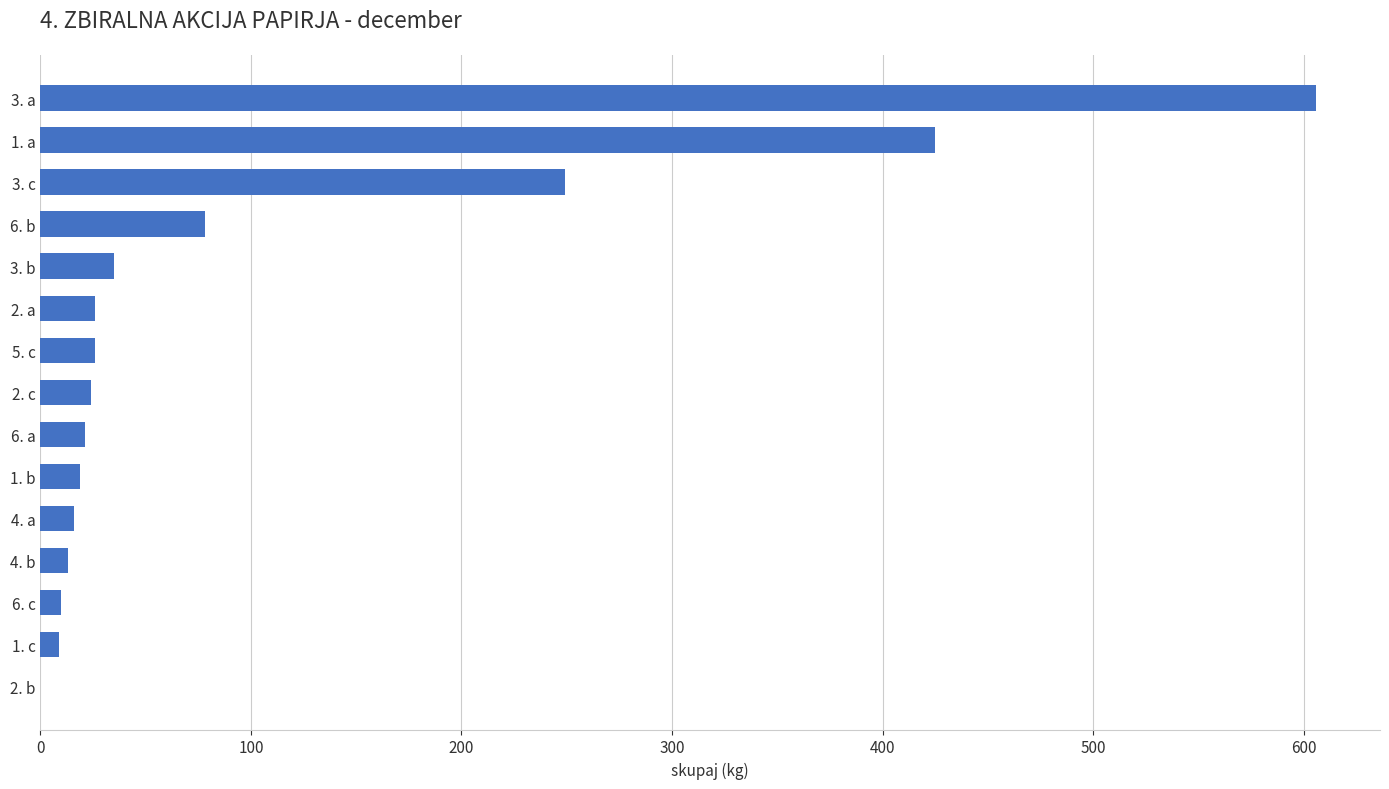

Which category has the highest value across all series?

3. a